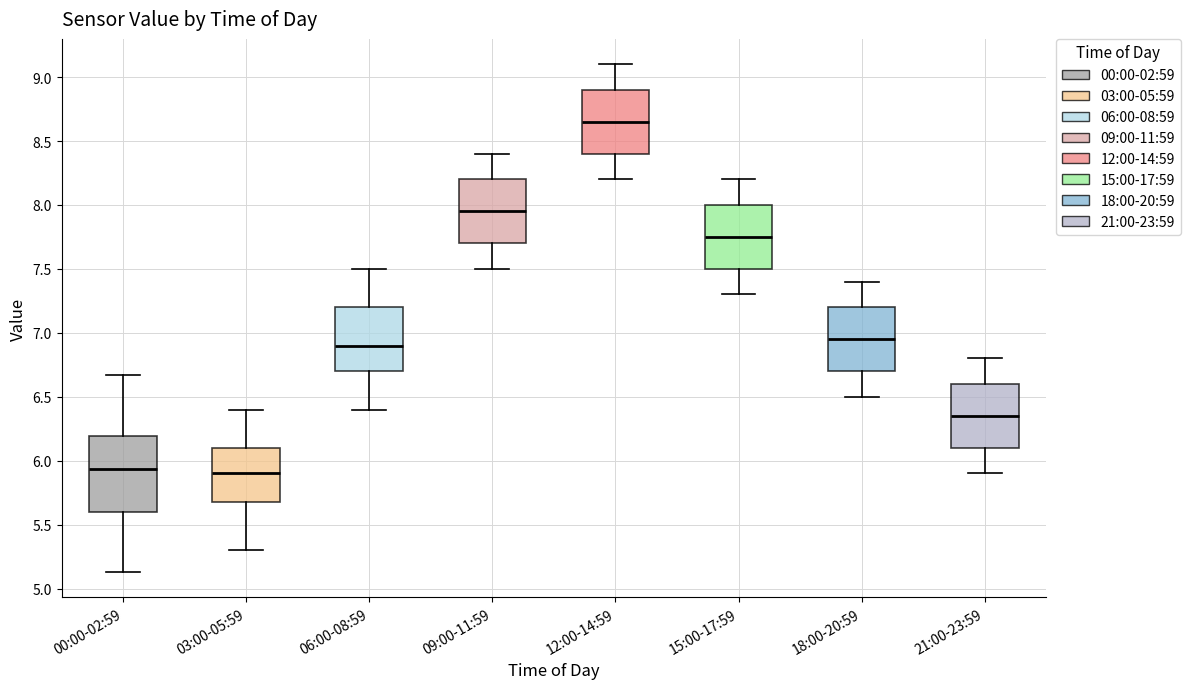

Reading left to right, transcribe this box plot: for each box, give where its median line is, the range the box spans, and where its two whiskers end, as read against the y-axis. The values are not printed on the chart, so give them approximately, as read against the axis.

00:00-02:59: median 5.95, box 5.60 to 6.20, whiskers 5.15 to 6.65
03:00-05:59: median 5.90, box 5.70 to 6.10, whiskers 5.30 to 6.40
06:00-08:59: median 6.90, box 6.70 to 7.20, whiskers 6.40 to 7.50
09:00-11:59: median 7.95, box 7.70 to 8.20, whiskers 7.50 to 8.40
12:00-14:59: median 8.65, box 8.40 to 8.90, whiskers 8.20 to 9.10
15:00-17:59: median 7.75, box 7.50 to 8.00, whiskers 7.30 to 8.20
18:00-20:59: median 6.95, box 6.70 to 7.20, whiskers 6.50 to 7.40
21:00-23:59: median 6.35, box 6.10 to 6.60, whiskers 5.90 to 6.80